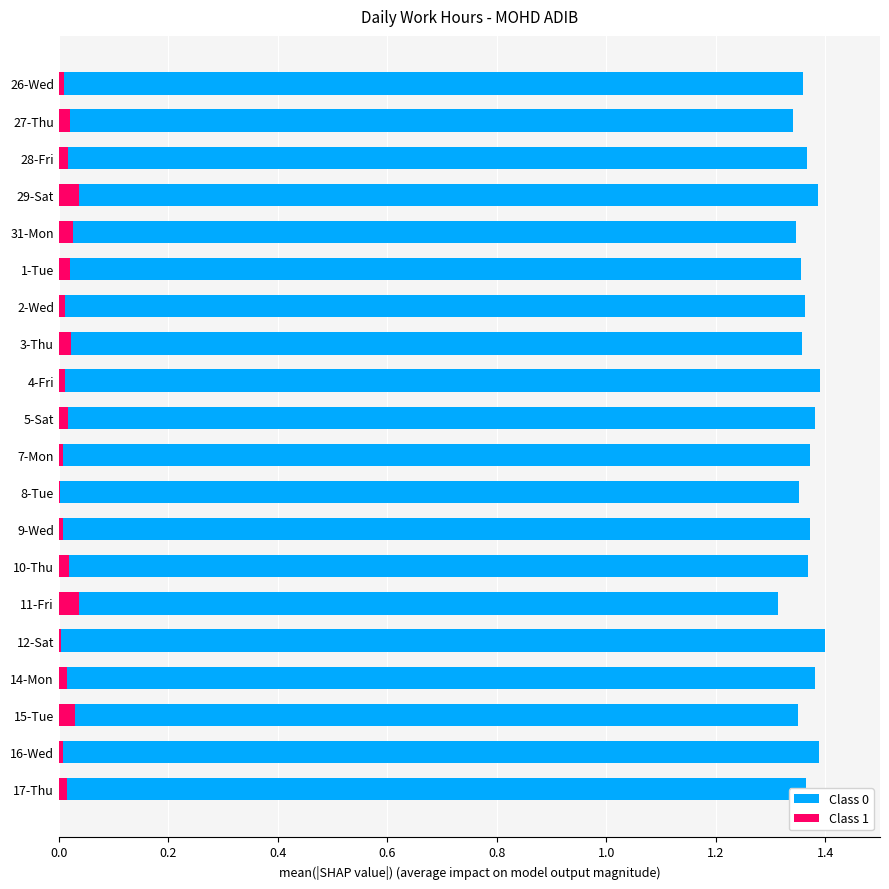

Between 26-Wed and 11-Fri, which series saw the biggest shift?

Class 0